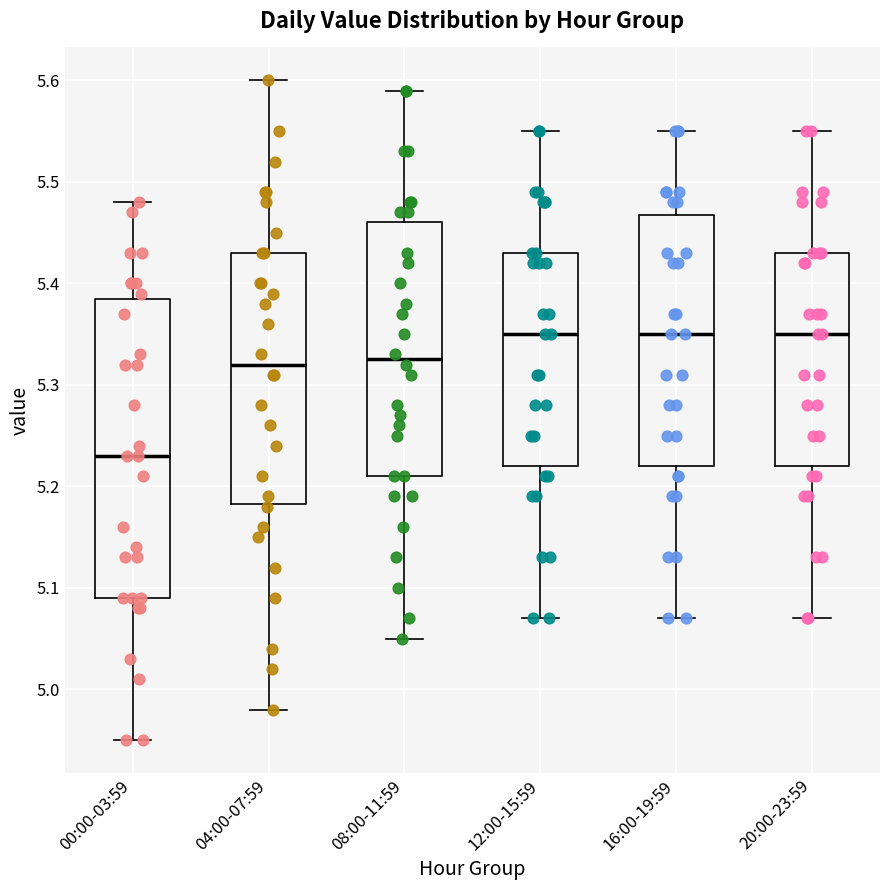

Reading left to right, read every box against the y-axis: the position of its median line, the range the box covers, and the ends of its whiskers. The values are not printed on the chart, so give them approximately, as read against the axis.

00:00-03:59: median 5.23, box 5.09 to 5.39, whiskers 4.95 to 5.48
04:00-07:59: median 5.32, box 5.18 to 5.43, whiskers 4.98 to 5.60
08:00-11:59: median 5.33, box 5.21 to 5.46, whiskers 5.05 to 5.59
12:00-15:59: median 5.35, box 5.22 to 5.43, whiskers 5.07 to 5.55
16:00-19:59: median 5.35, box 5.22 to 5.47, whiskers 5.07 to 5.55
20:00-23:59: median 5.35, box 5.22 to 5.43, whiskers 5.07 to 5.55